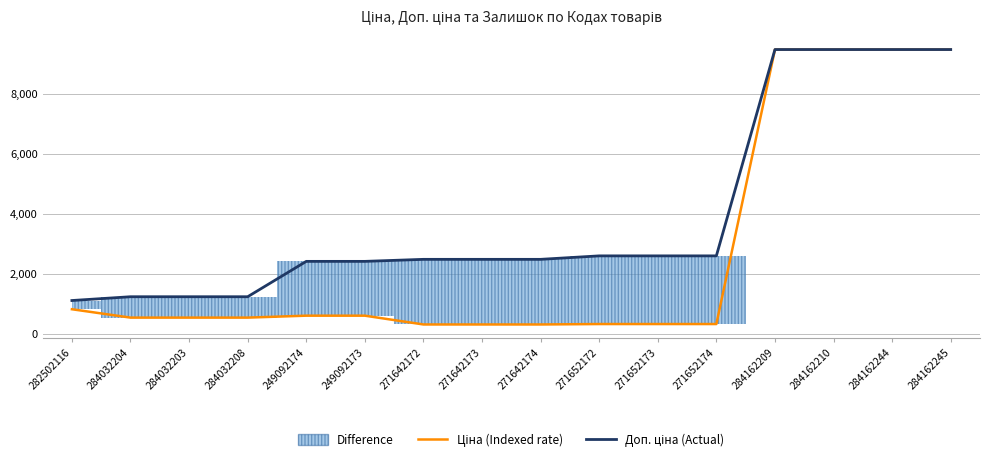

Is the value of Ціна (Indexed rate) at 284162209 greater than the value of Доп. ціна (Actual) at 284032208?

Yes